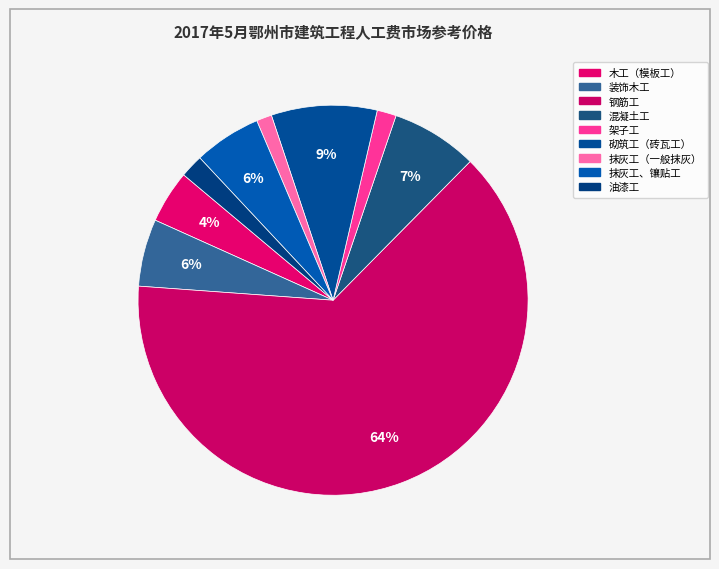

Is the sum of 架子工 and 装饰木工 greater than half?

No